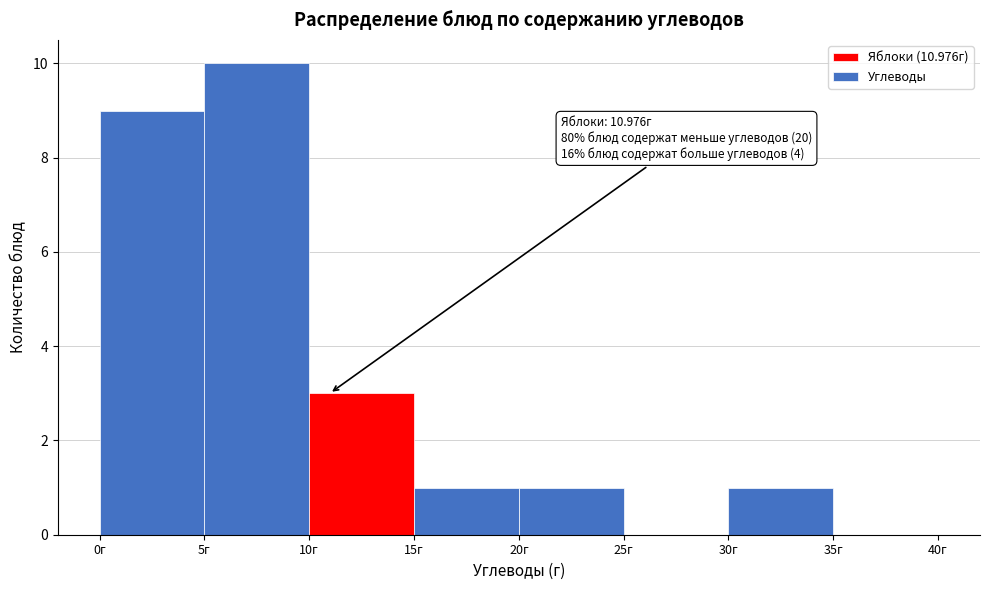

Which range on the x-axis has the tallest bar?

5 to 10